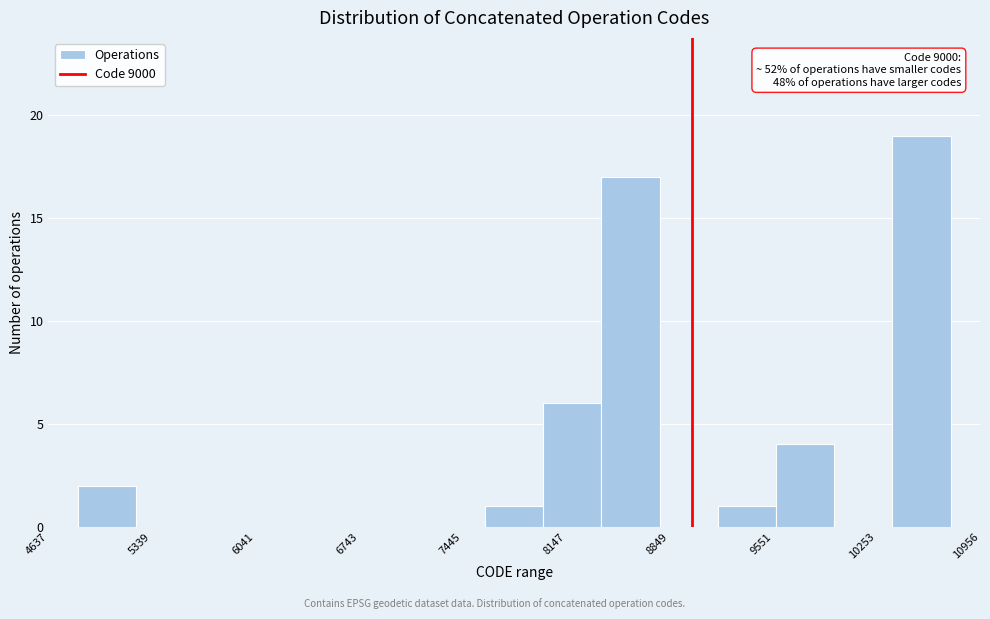

Read against the x-axis, roughly where is the centre of the tallest bar?

10600